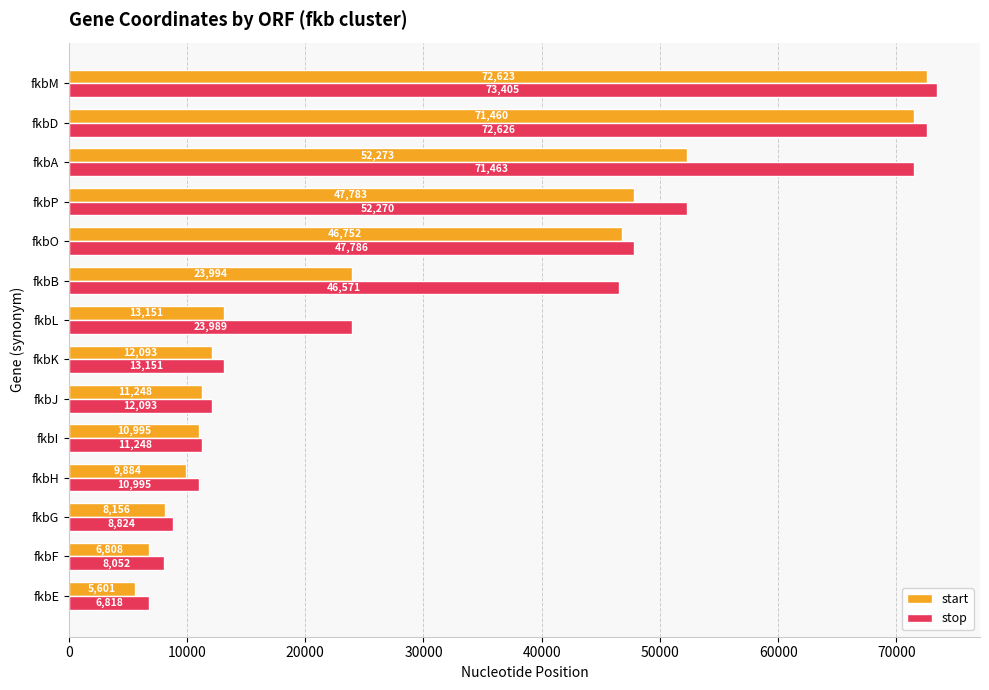

Rank the series at fkbD from highest to lowest value.

stop, start